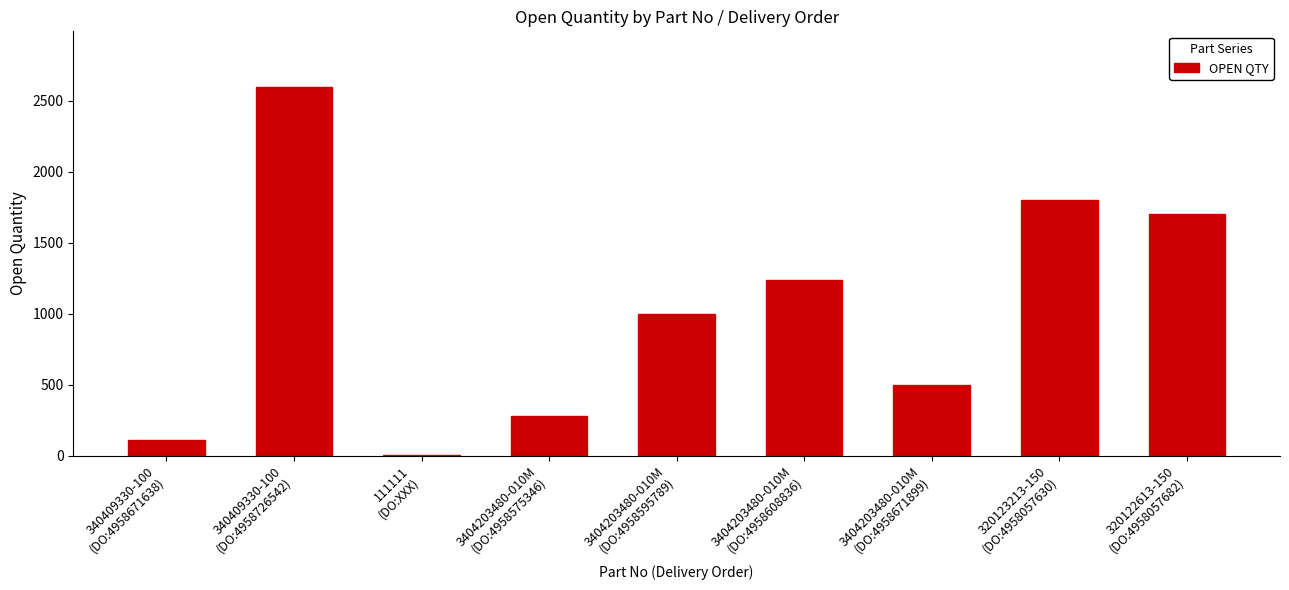

What is the maximum value shown in the chart?

2600